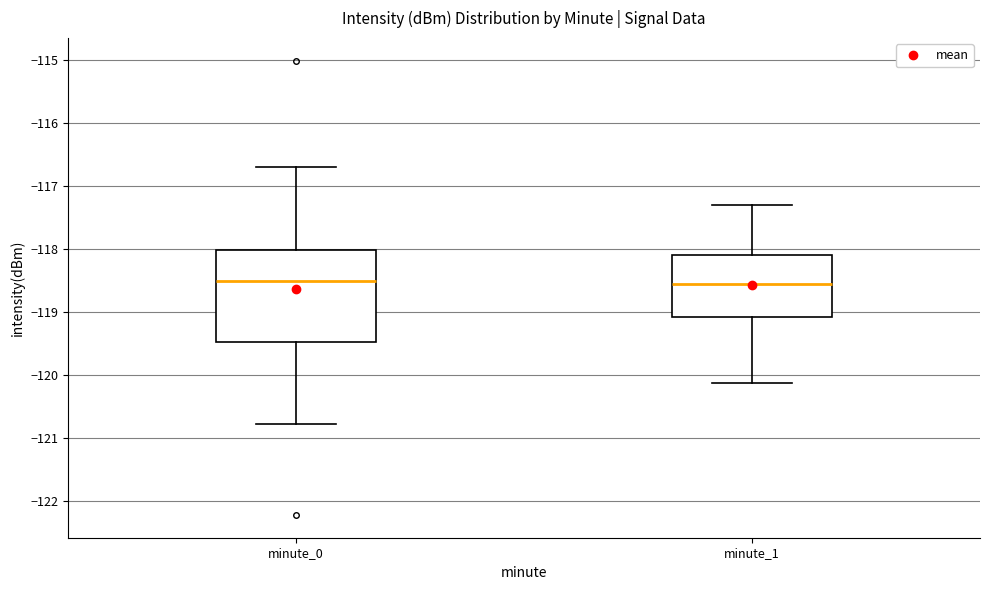

Reading left to right, transcribe this box plot: for each box, give where its median line is, the range the box spans, and where its two whiskers end, as read against the y-axis. The values are not printed on the chart, so give them approximately, as read against the axis.

minute_0: median -118.5, box -119.5 to -118.0, whiskers -120.8 to -116.7
minute_1: median -118.5, box -119.1 to -118.1, whiskers -120.1 to -117.3